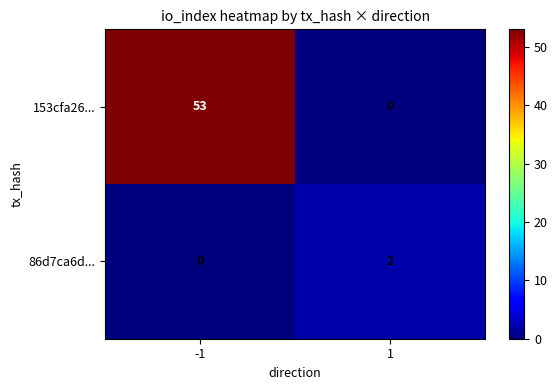

What is the difference between the highest and lowest values at -1?

53